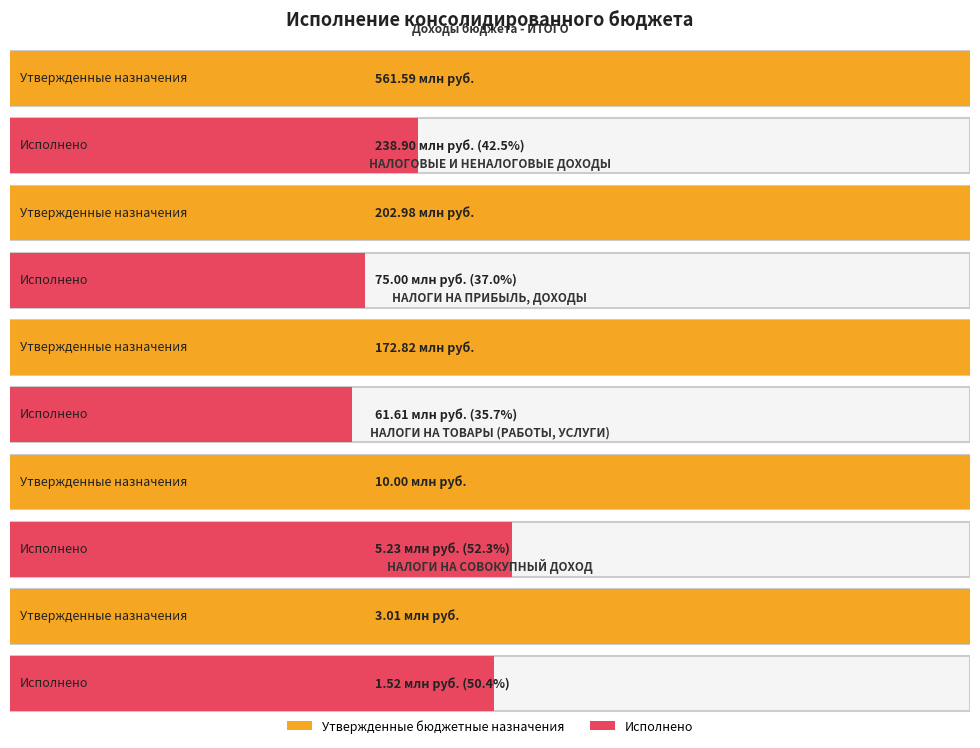

Which has a higher value, НАЛОГОВЫЕ И НЕНАЛОГОВЫЕ ДОХОДЫ or НАЛОГИ НА СОВОКУПНЫЙ ДОХОД?

НАЛОГОВЫЕ И НЕНАЛОГОВЫЕ ДОХОДЫ